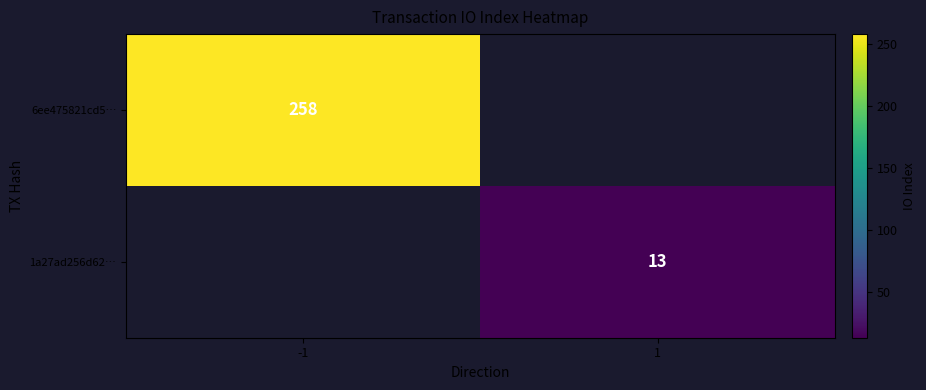

How many values in 6ee475821cd5… are above zero?

1